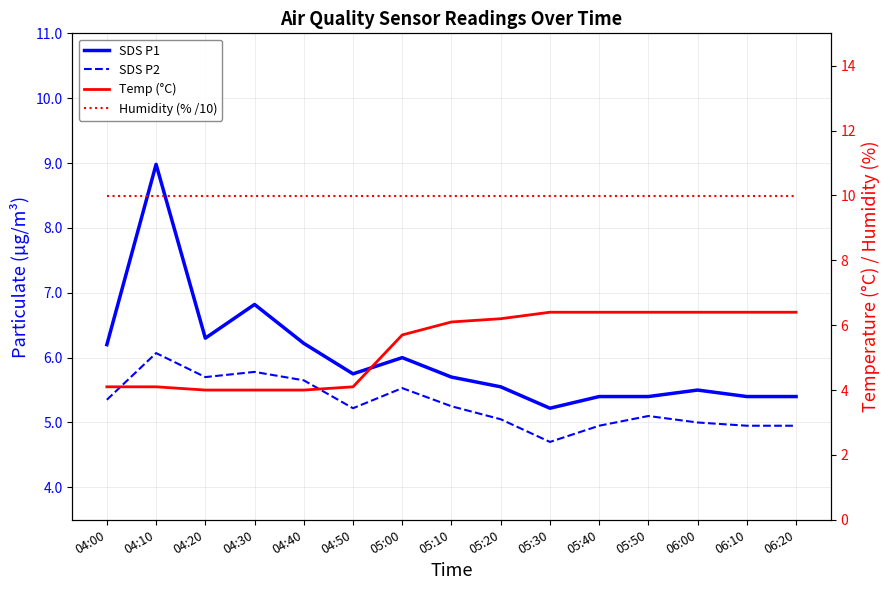

Reading right to left, list all the values displayed in this chart.

SDS P1: 5.4	5.4	5.5	5.4	5.4	5.2	5.5	5.7	6.0	5.8	6.2	6.8	6.3	9.0	6.2
SDS P2: 5.0	5.0	5.0	5.1	5.0	4.7	5.0	5.2	5.5	5.2	5.7	5.8	5.7	6.1	5.3
Temp (°C): 6.4	6.4	6.4	6.4	6.4	6.4	6.2	6.1	5.7	4.1	4.0	4.0	4.0	4.1	4.1
Humidity (% /10): 10.0	10.0	10.0	10.0	10.0	10.0	10.0	10.0	10.0	10.0	10.0	10.0	10.0	10.0	10.0